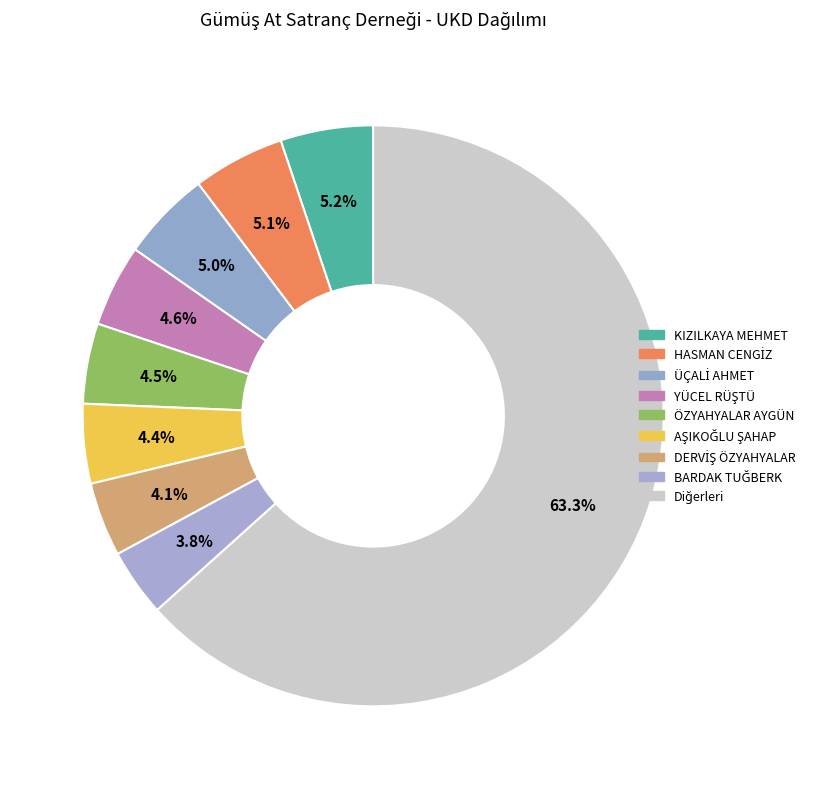

Is it true that DERVİŞ ÖZYAHYALAR is 4% of the pie?

True